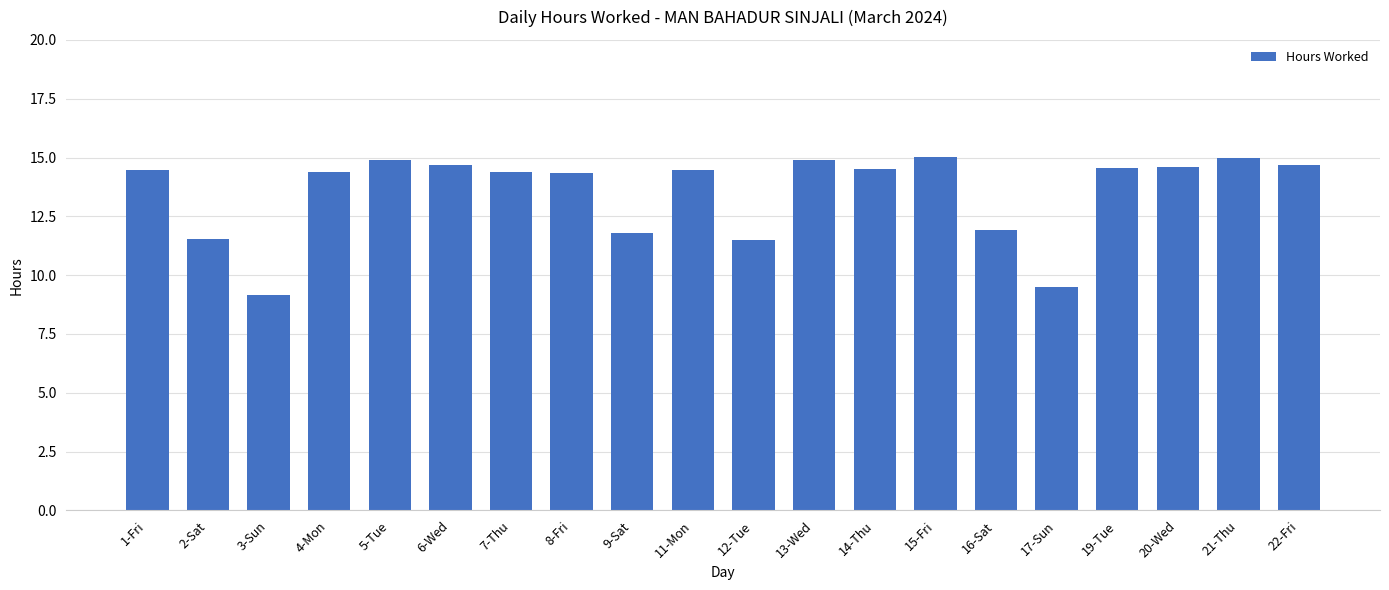

What position from the right is 20-Wed?

3